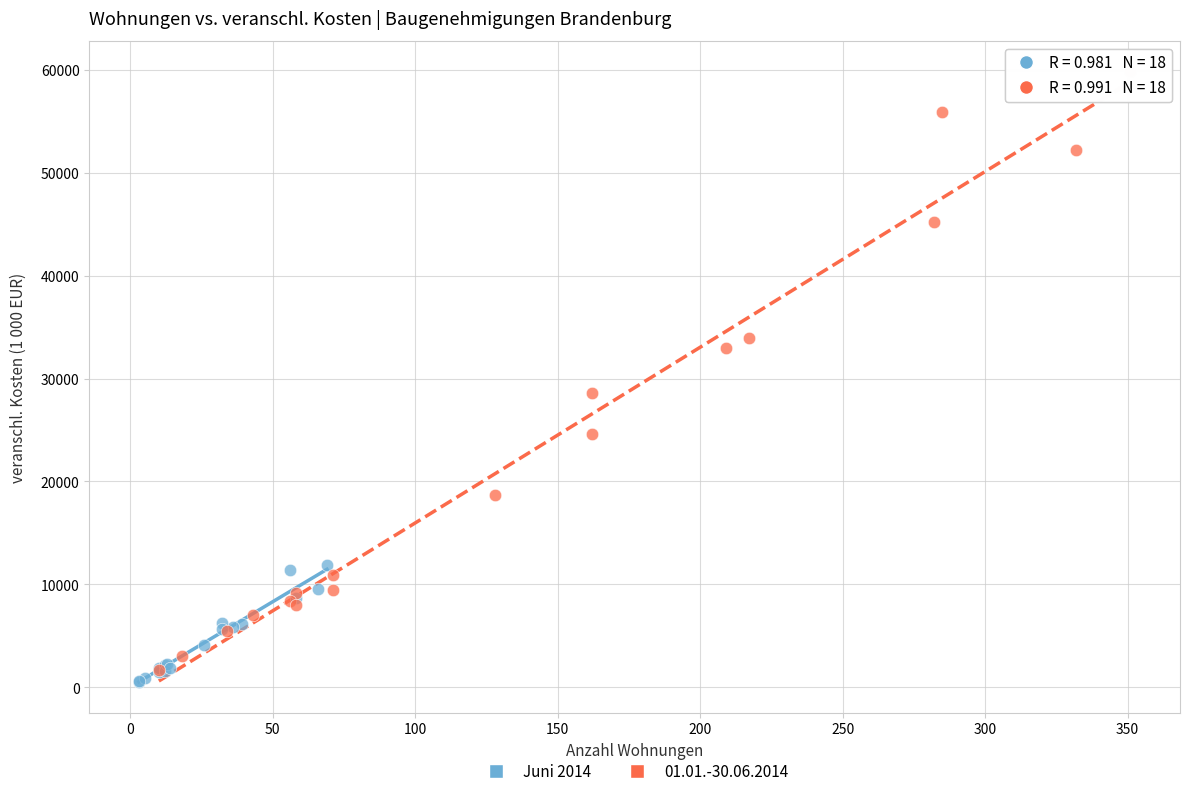

Which series has the largest Y range (max minus min)?

01.01.-30.06.2014